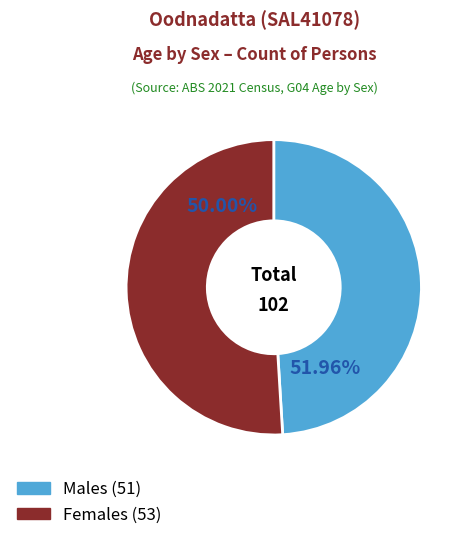

Count the number of slices in the pie.

2